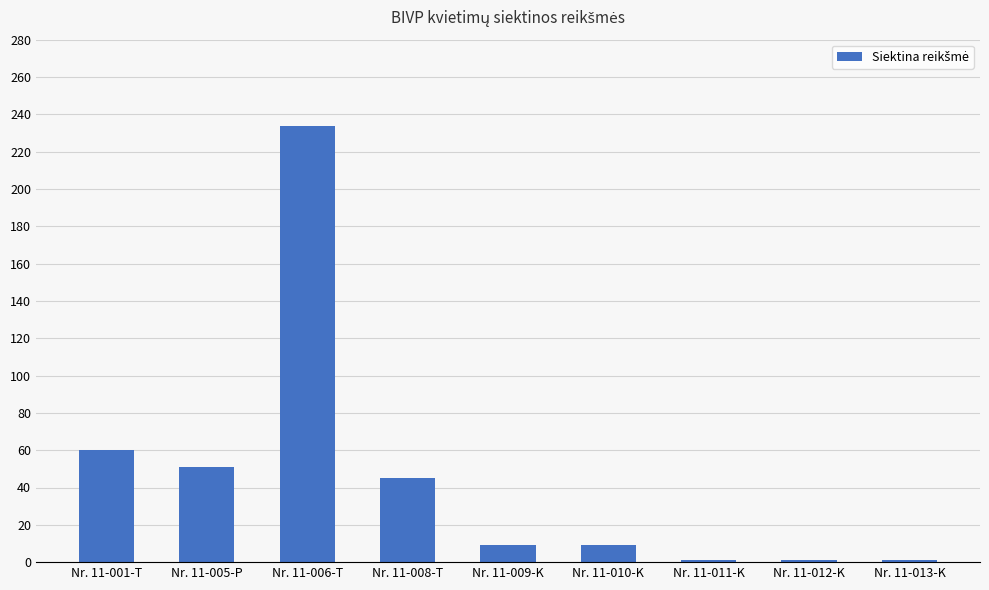

Is it true that the value at Nr. 11-001-T is 23?

False